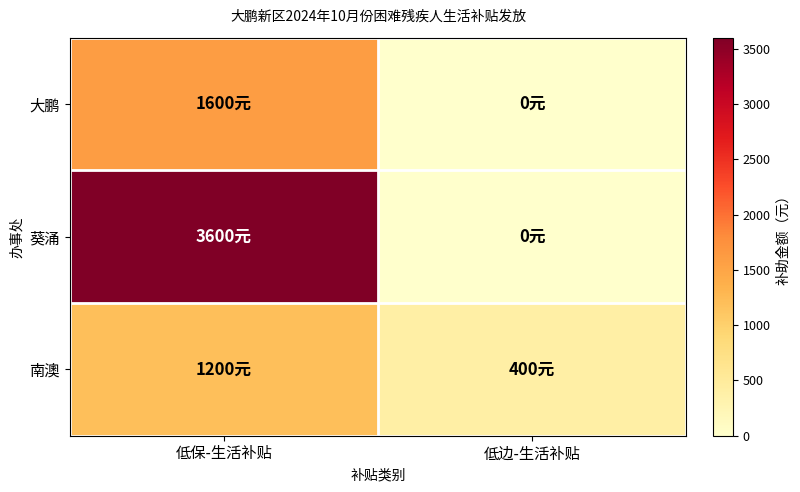

List the series in order of their peak value, highest first.

葵涌, 大鹏, 南澳